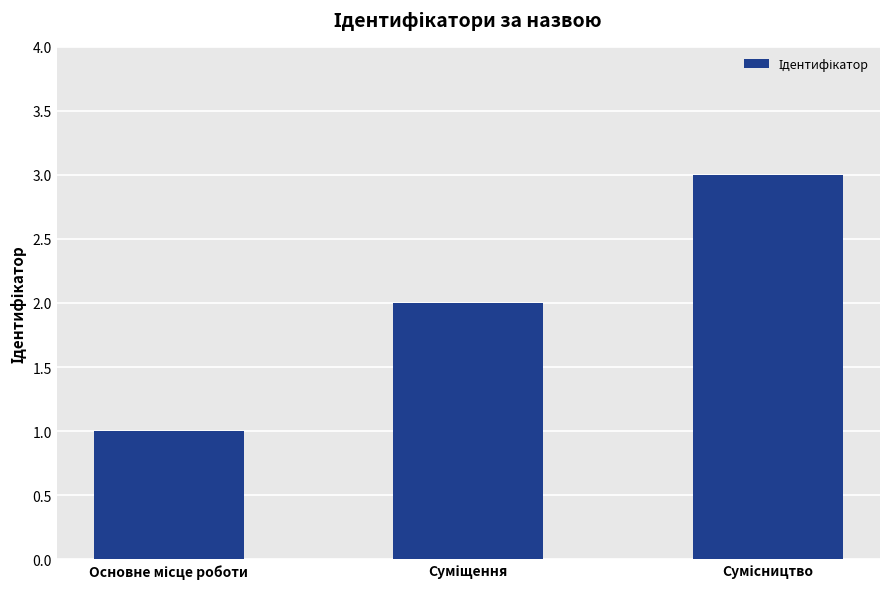

What is the maximum value shown in the chart?

3